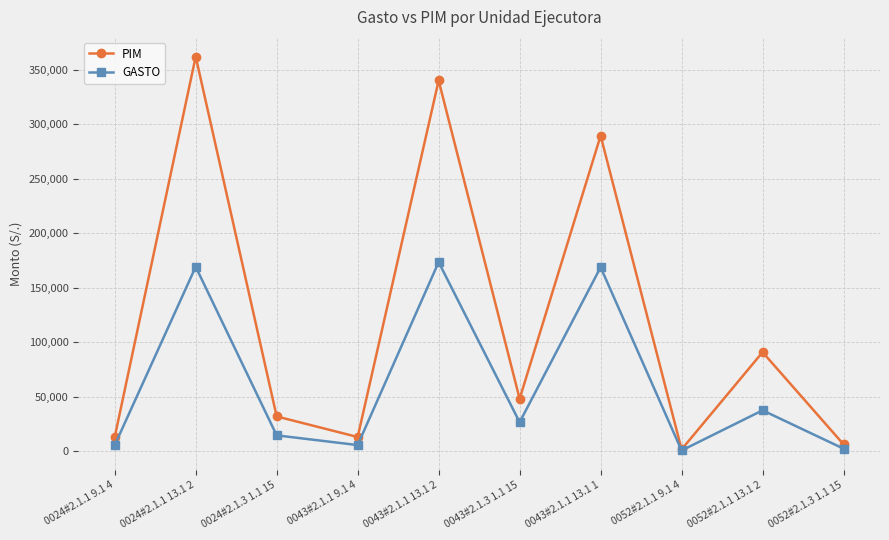

Which series changed the most between 0024#2.1.1 13.1 2 and 0052#2.1.1 13.1 2?

PIM